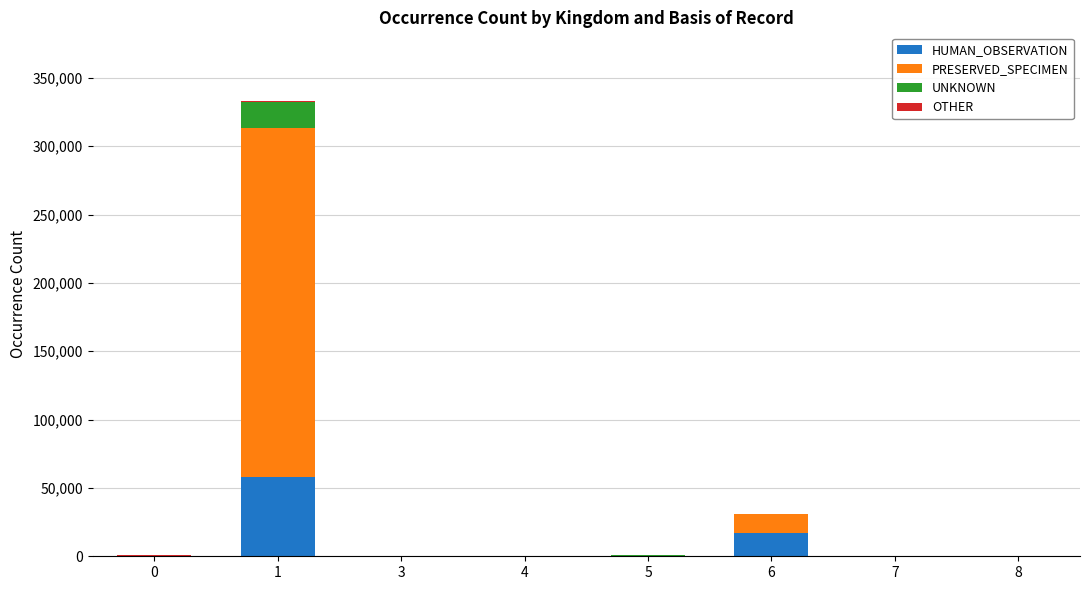

Count the number of categories in the chart.

8